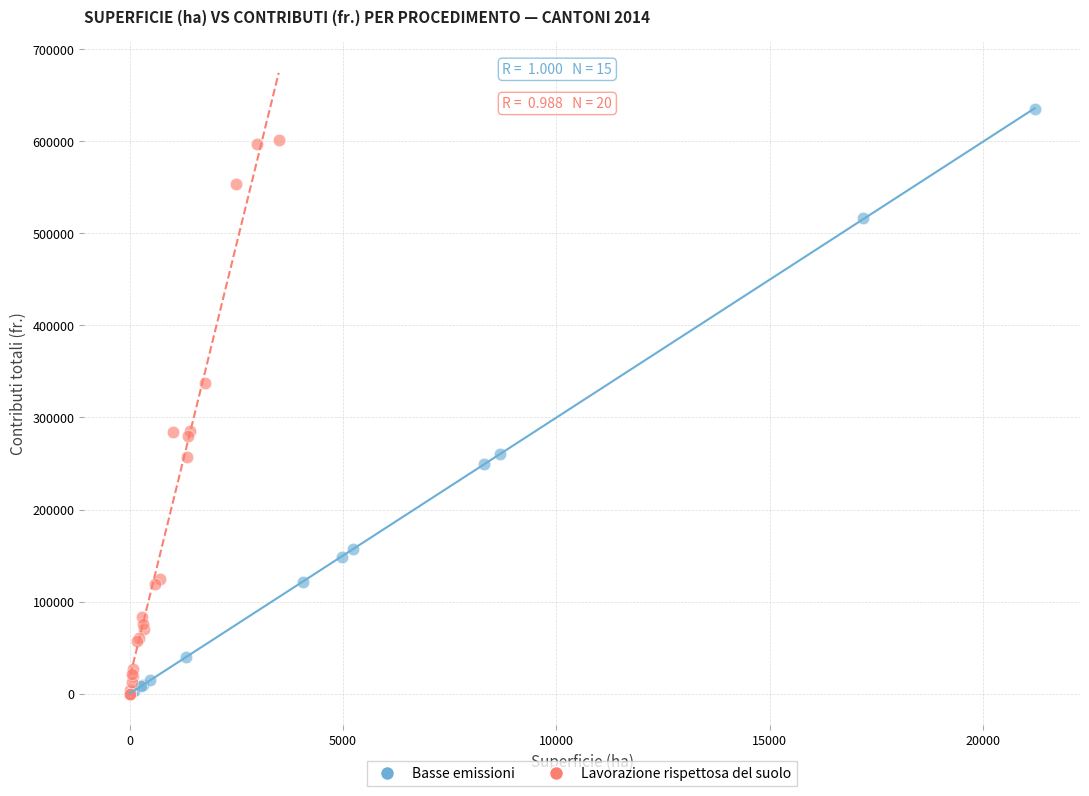

Which series has the largest Y range (max minus min)?

Basse emissioni